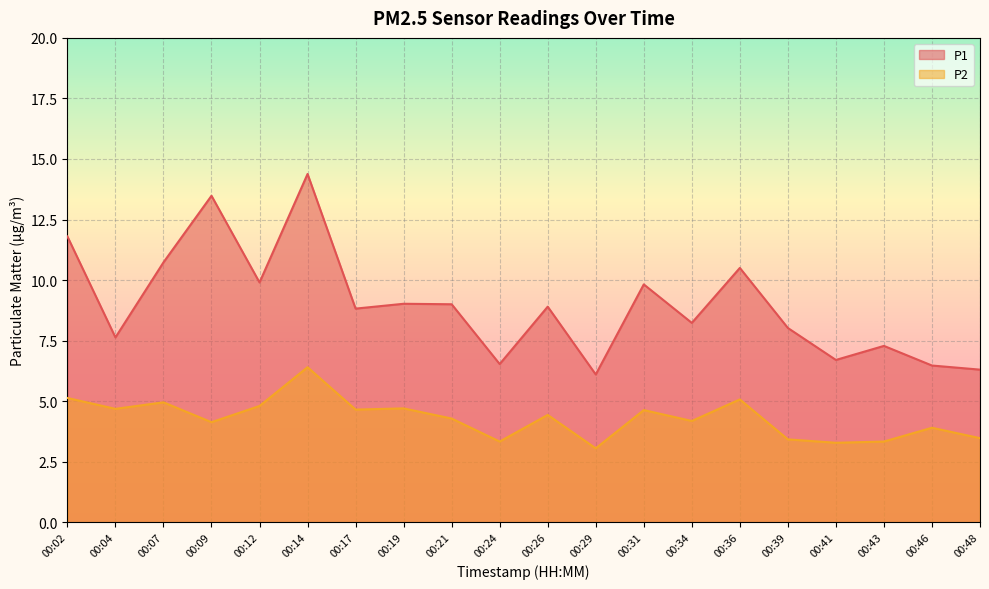

At 00:12, list the series in order from largest to smallest.

P1, P2